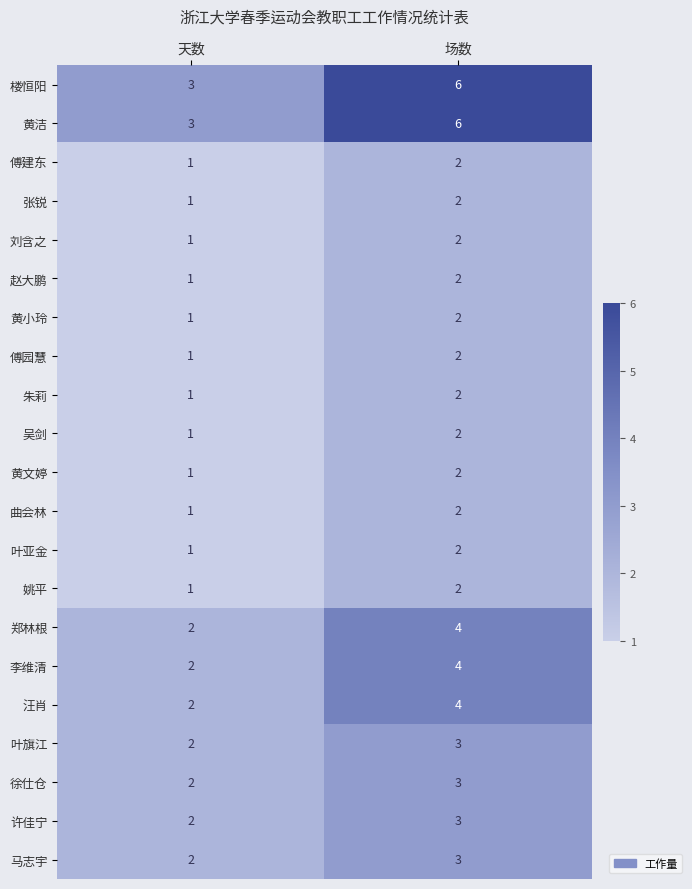

Read the 汪肖 value at 场数.

4